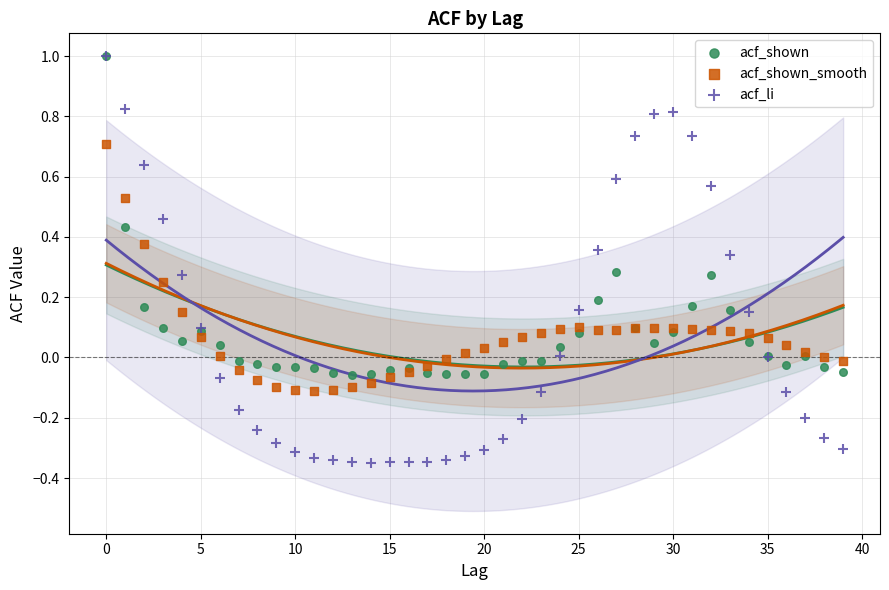

What are all the series names shown in the legend?

acf_shown, acf_shown_smooth, acf_li